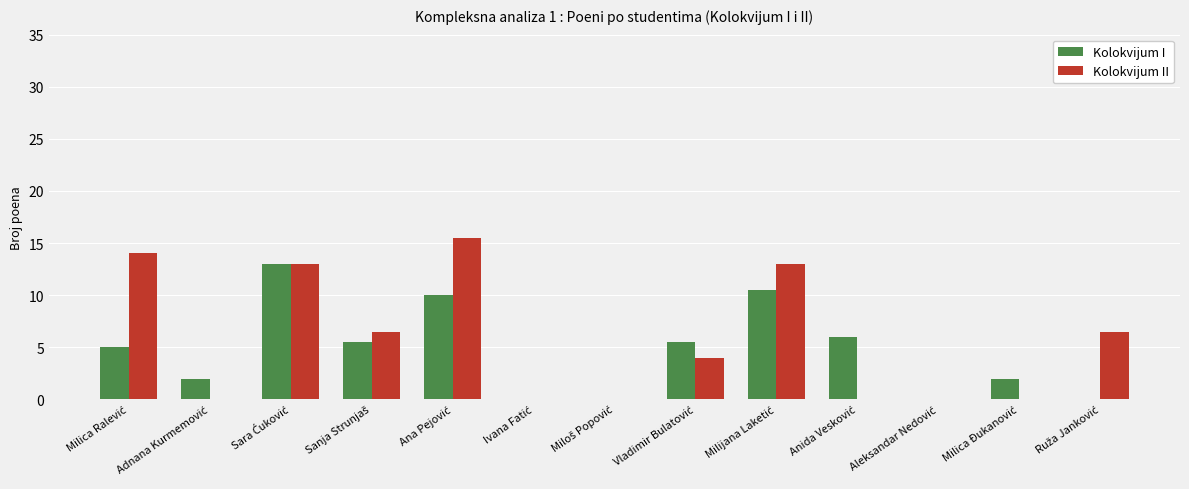

What is the sum of all Kolokvijum I values?

59.5